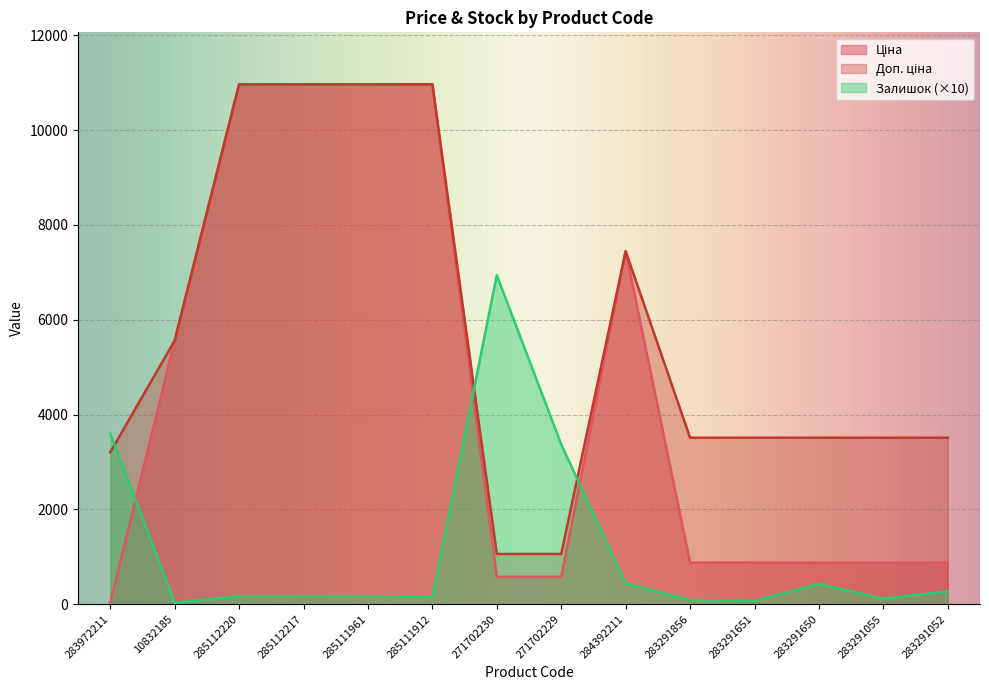

What is the label of the 11th point from the left?

283291651